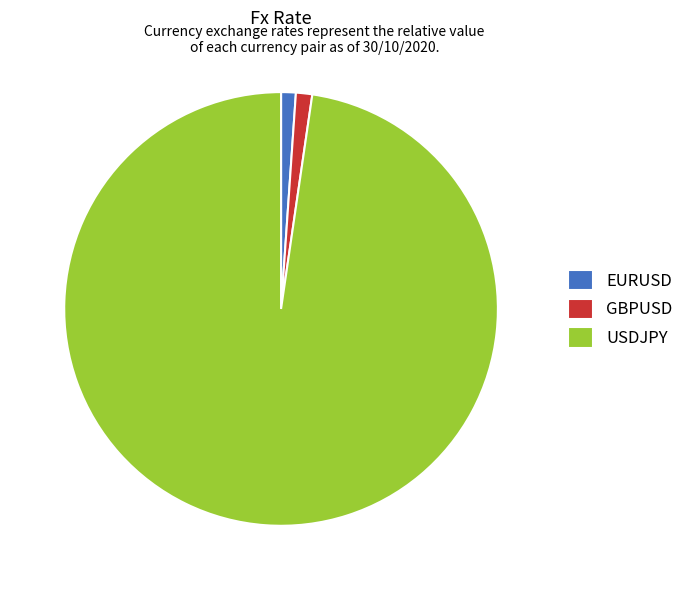

How many segments does this pie chart have?

3